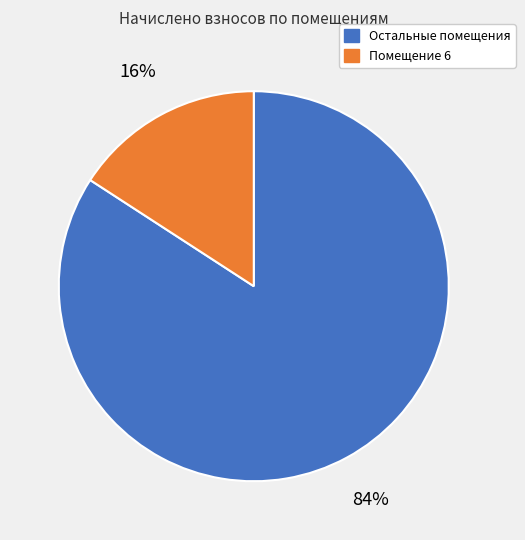

To the nearest percent, what percentage of the pie is Остальные помещения?

84%